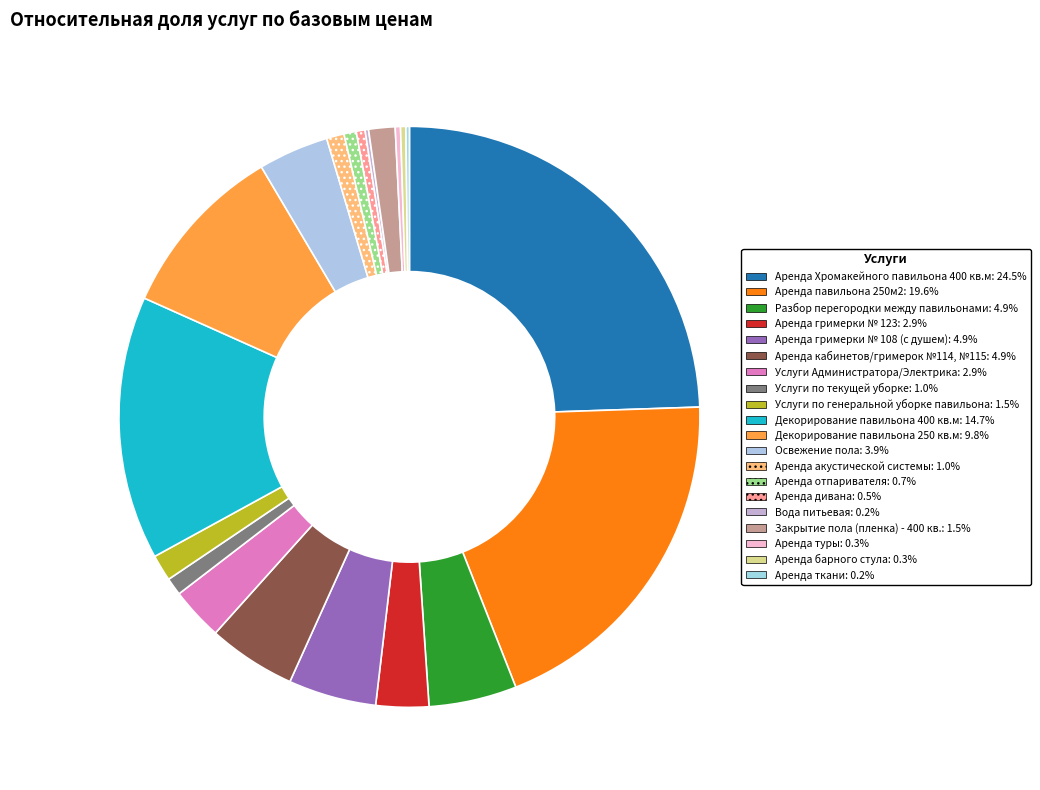

To the nearest percent, what portion does Аренда Хромакейного павильона 400 кв.м represent?

24%